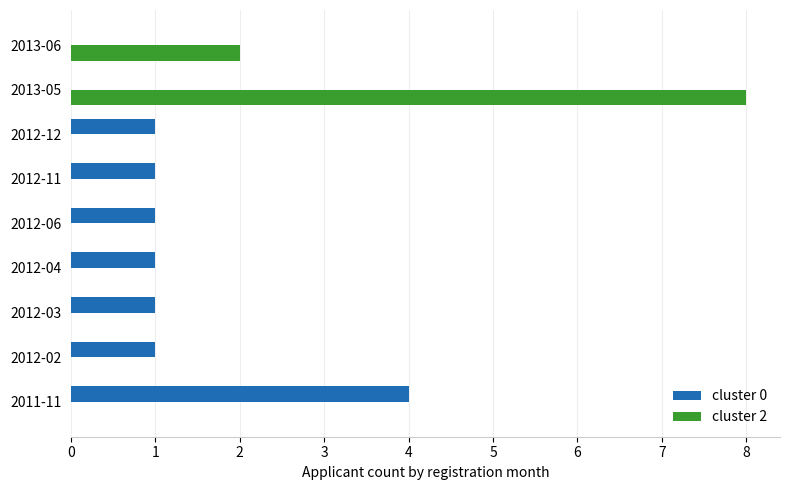

Is the value of cluster 2 at 2012-02 greater than the value of cluster 0 at 2012-02?

No